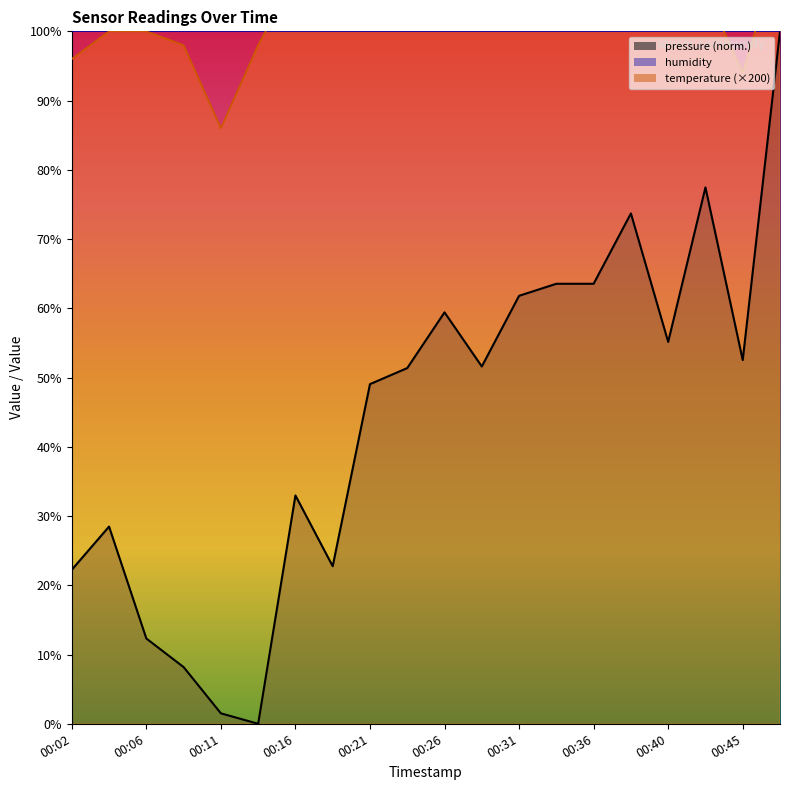

Between 00:04 and 00:38, which is larger?

00:38